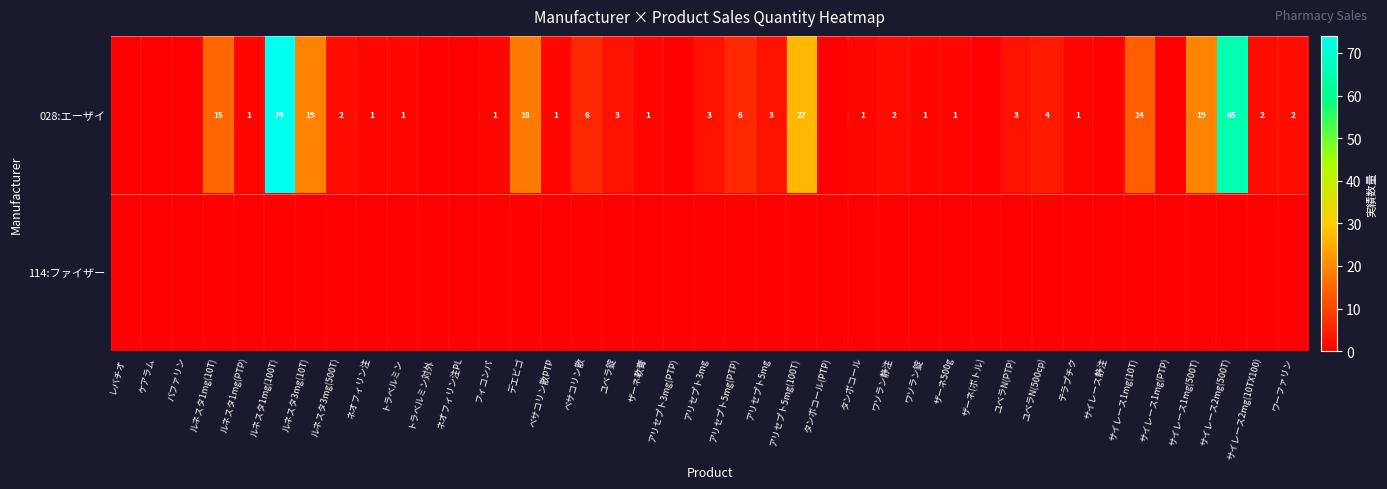

The 028:エーザイ series shows 3 at ユベラN(PTP). True or false?

True